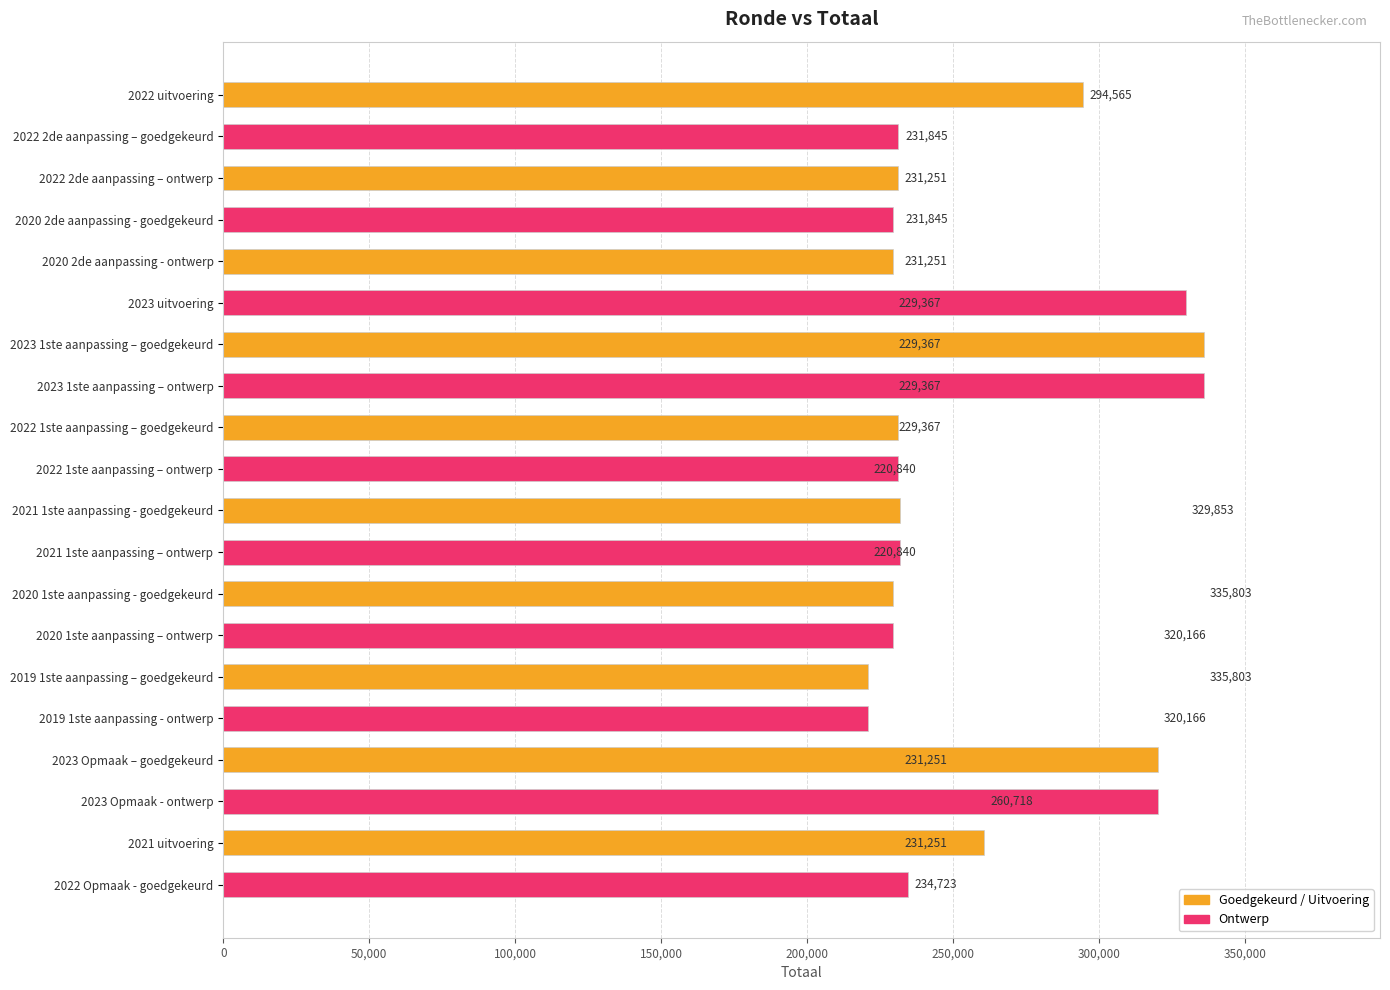

True or false: Ontwerp has a value of 402516 at 2022 2de aanpassing – ontwerp.

False